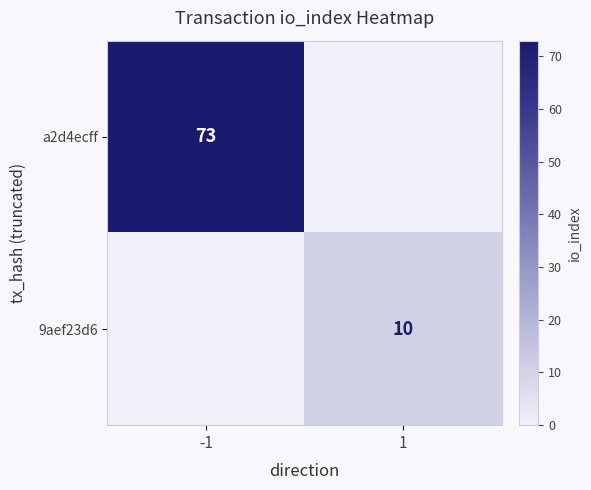

The a2d4ecff series shows 116 at -1. True or false?

False